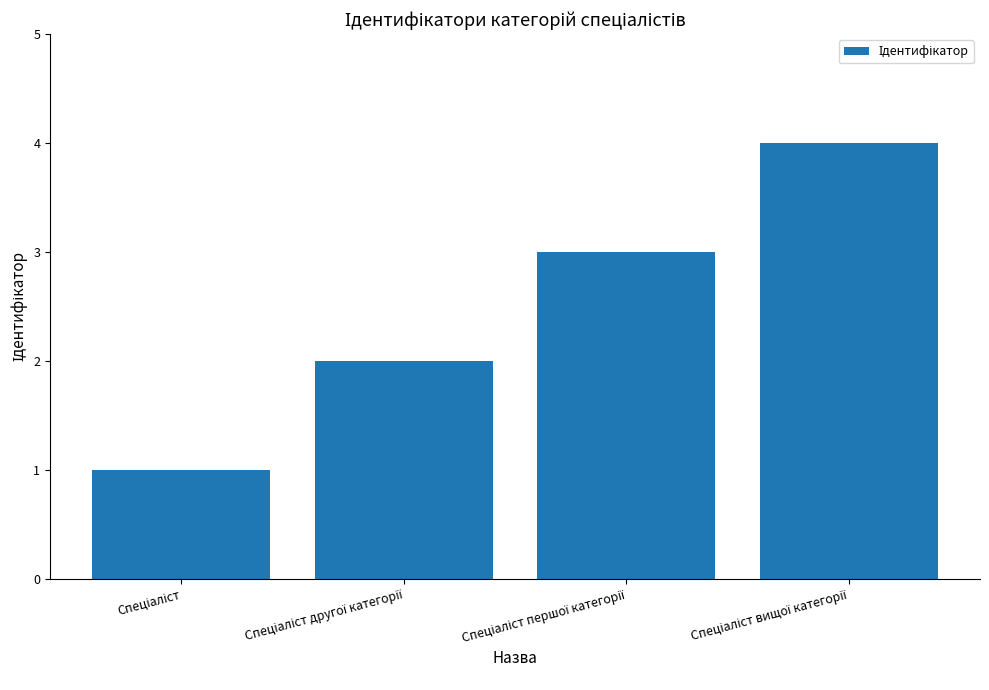

What is the greatest value displayed?

4